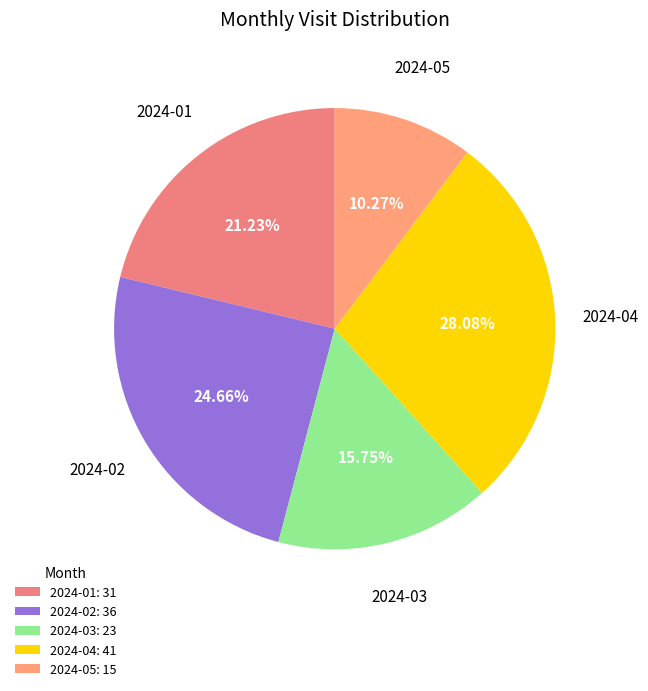

Which category has the smallest portion of the pie?

2024-05